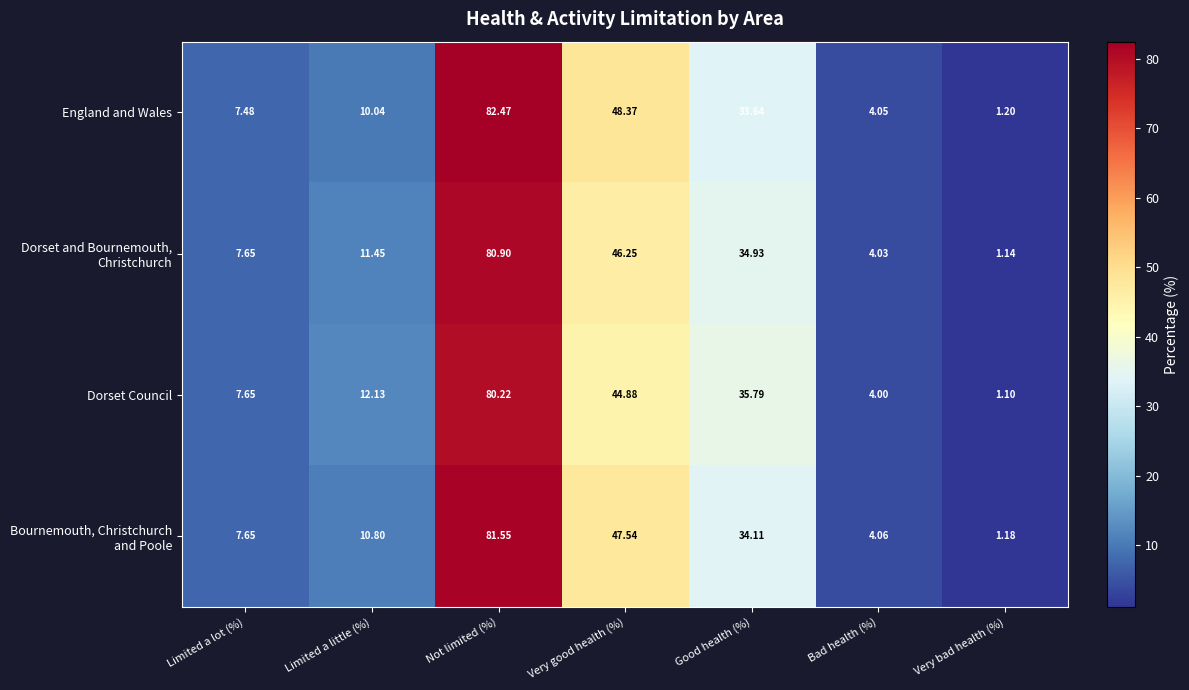

At which label is Dorset Council closest to 40?

Good health (%)